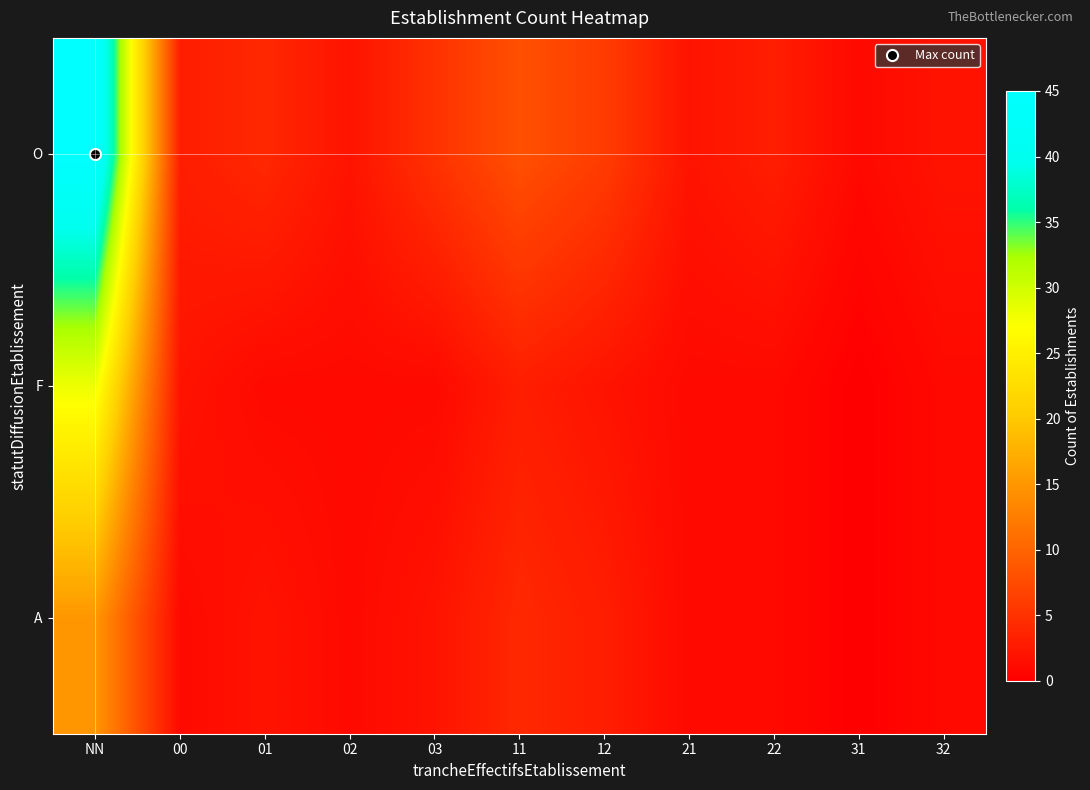

Reading left to right, what are all the values shown in this chart?

A: NN=15	00=1	01=2	02=1	03=2	11=4	12=3	21=1	22=1	31=0	32=1
F: NN=28	00=2	01=1	02=1	03=1	11=3	12=2	21=1	22=1	31=0	32=1
O: NN=45	00=3	01=4	02=2	03=5	11=8	12=6	21=2	22=3	31=1	32=2